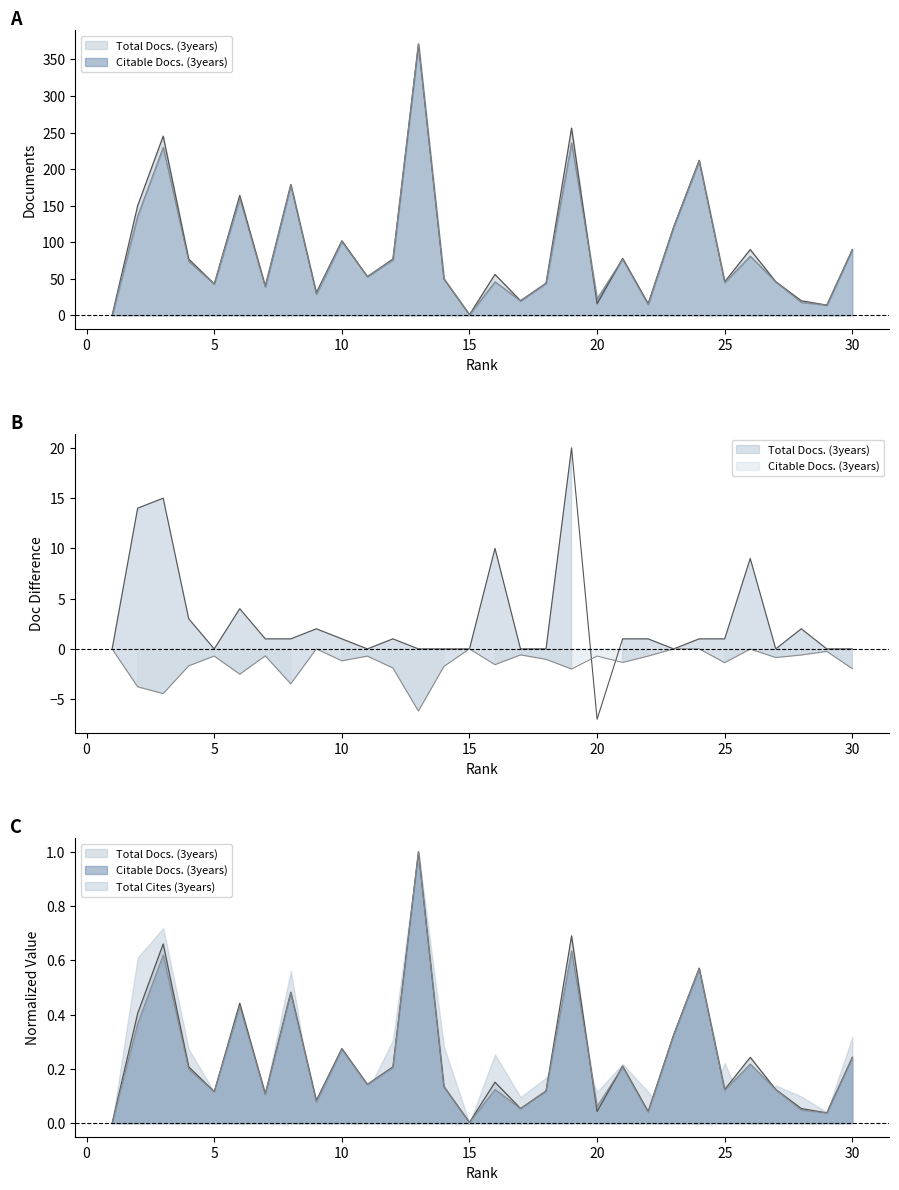

What is the value of the Total Docs. (3years) point at the 3rd from the left?

0.7